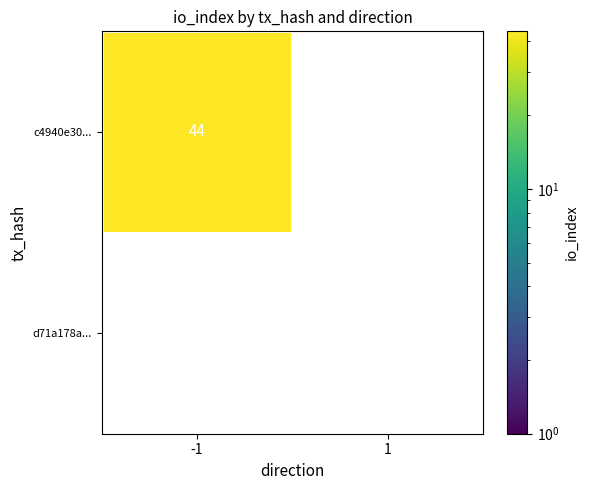

Rank the series at -1 from highest to lowest value.

c4940e30..., d71a178a...